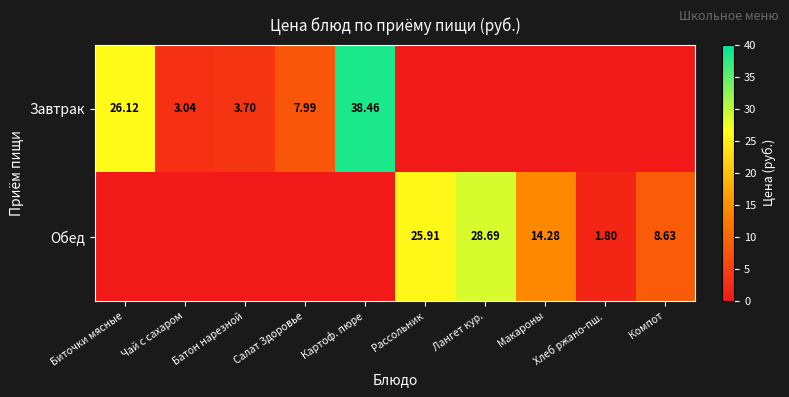

The Обед series shows 17.1 at Чай с сахаром. True or false?

False